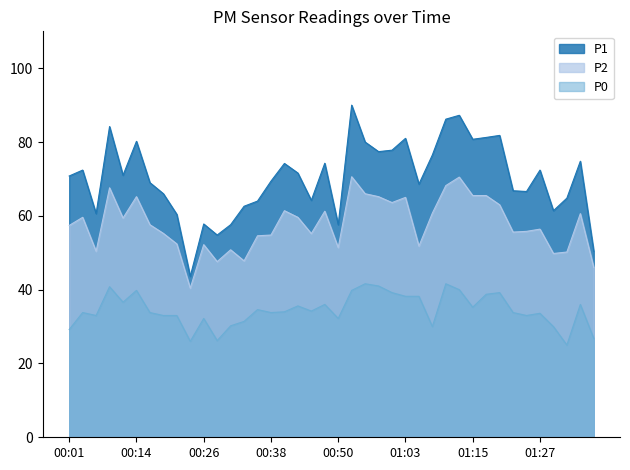

What is the label of the 37th point from the left?

01:29